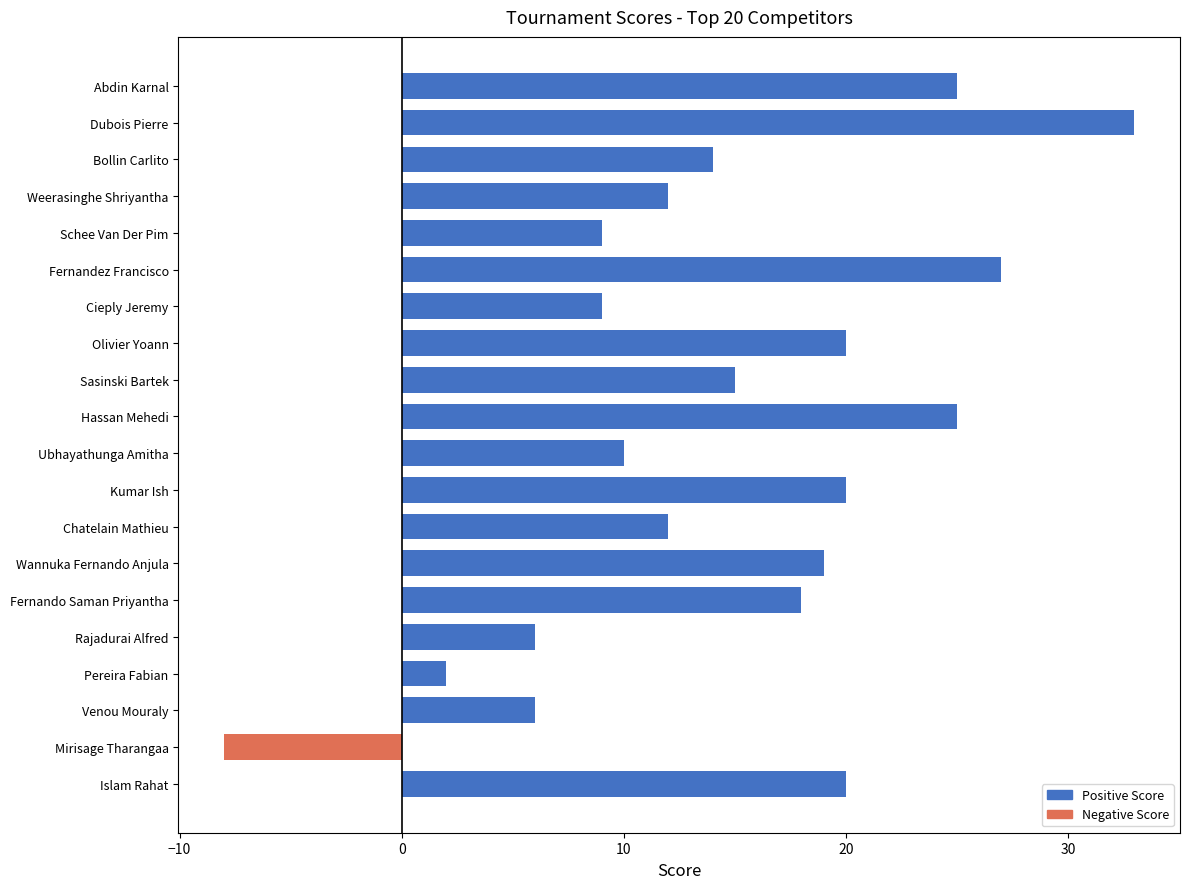

Reading bottom to top, list all the values displayed in this chart.

Islam Rahat=20	Mirisage Tharangaa=-8	Venou Mouraly=6	Pereira Fabian=2	Rajadurai Alfred=6	Fernando Saman Priyantha=18	Wannuka Fernando Anjula=19	Chatelain Mathieu=12	Kumar Ish=20	Ubhayathunga Amitha=10	Hassan Mehedi=25	Sasinski Bartek=15	Olivier Yoann=20	Cieply Jeremy=9	Fernandez Francisco=27	Schee Van Der Pim=9	Weerasinghe Shriyantha=12	Bollin Carlito=14	Dubois Pierre=33	Abdin Karnal=25